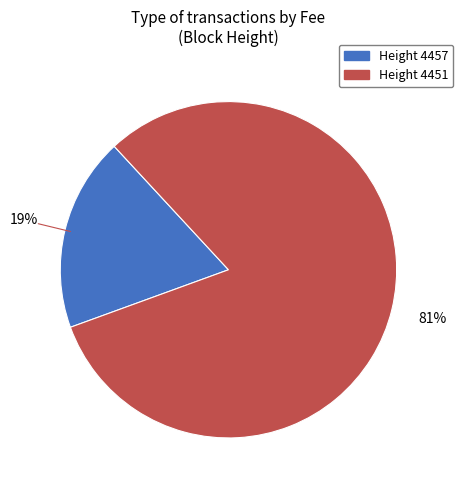

Does any single category account for the majority?

Yes